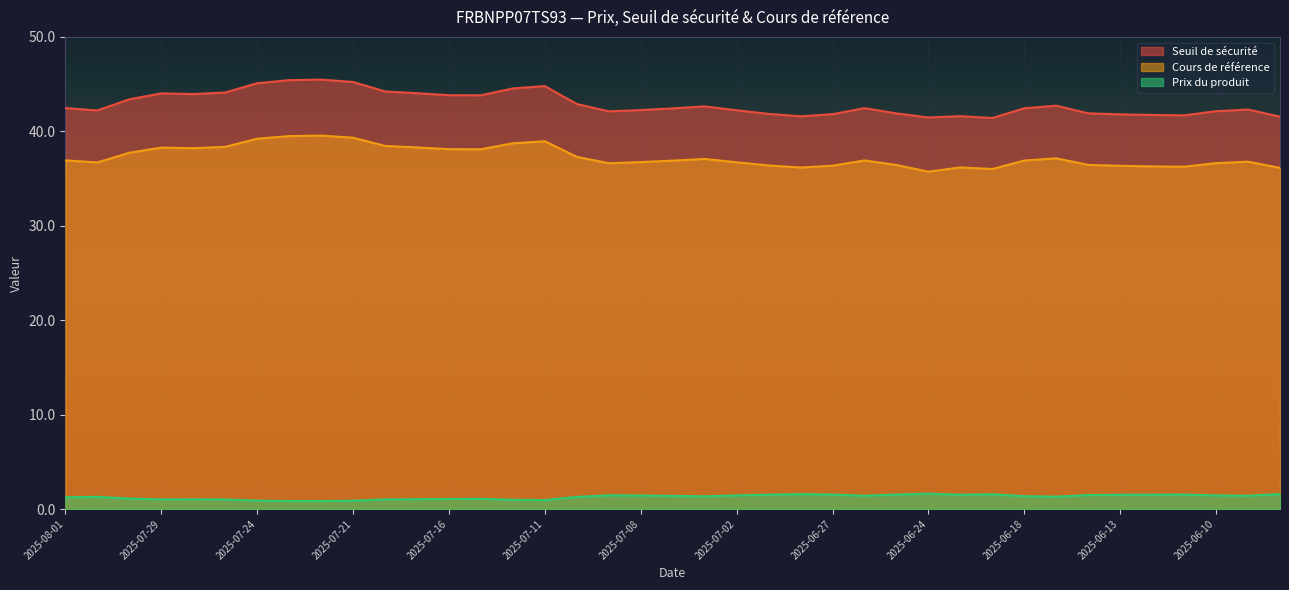

How many data points in Prix du produit are above 1?

33